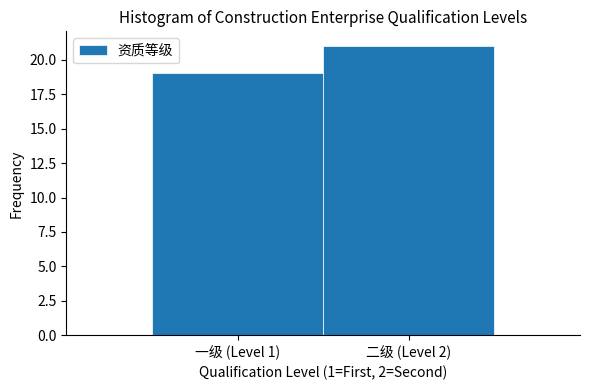

Reading right to left, extract all data points from this chart.

21	19